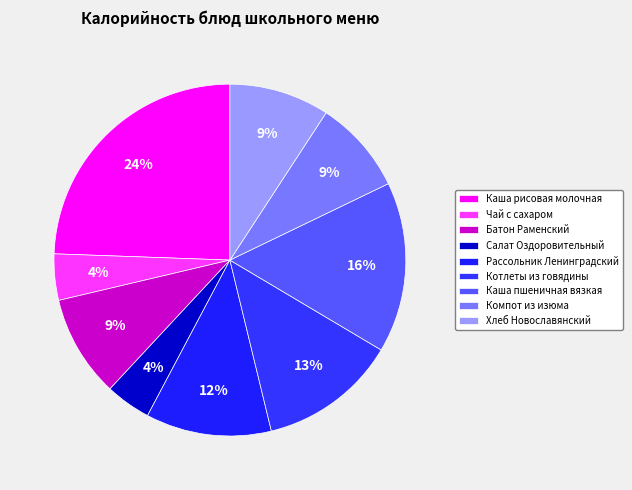

Between Каша рисовая молочная and Каша пшеничная вязкая, which is larger?

Каша рисовая молочная